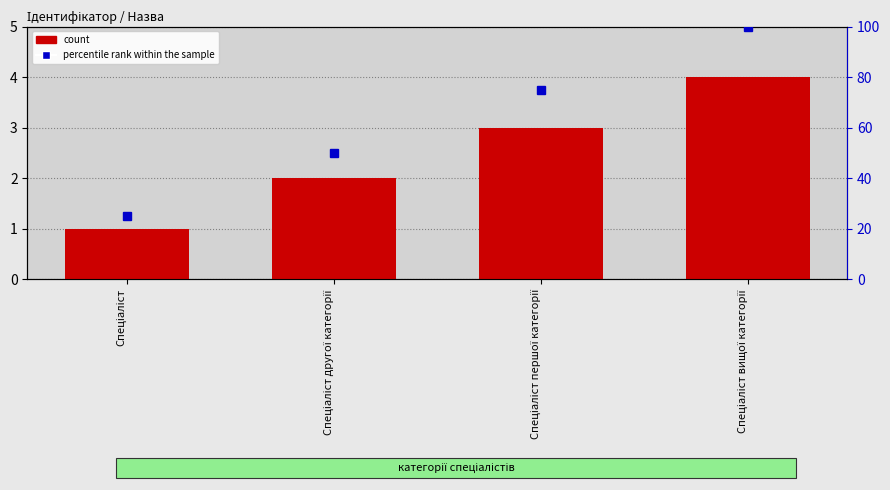

What value does the count series have at Спеціаліст?

1